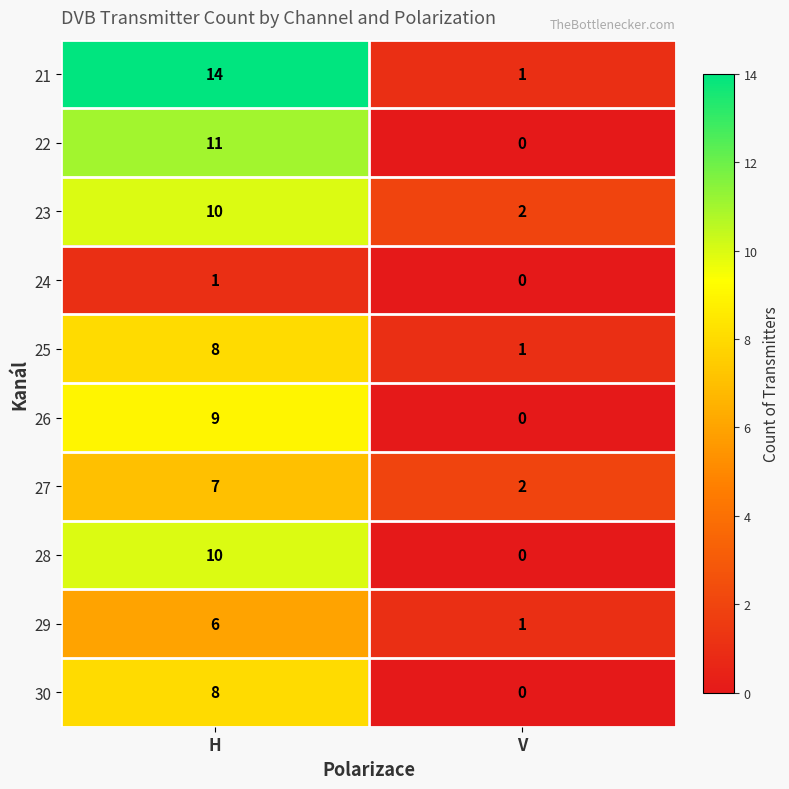

Is it true that 29 equals 10 at H?

False